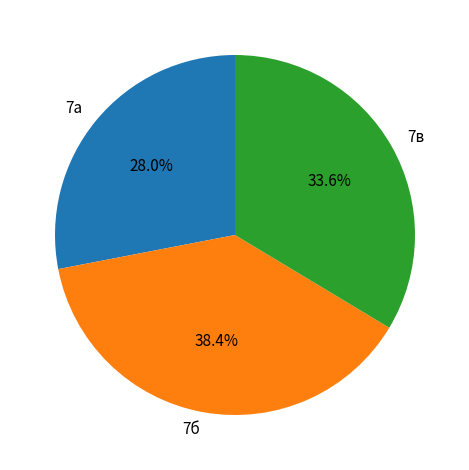

To the nearest percent, what portion does 7а represent?

28%